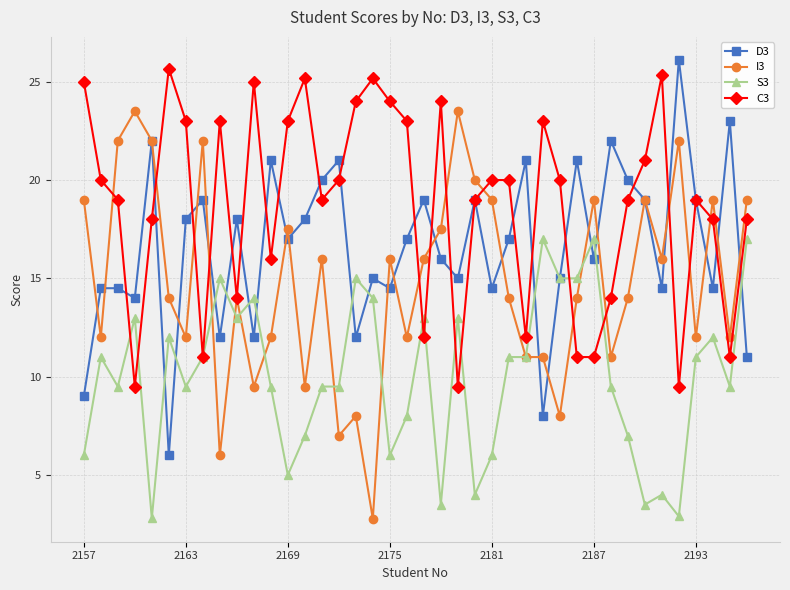

Which series has the largest total across all categories?

C3